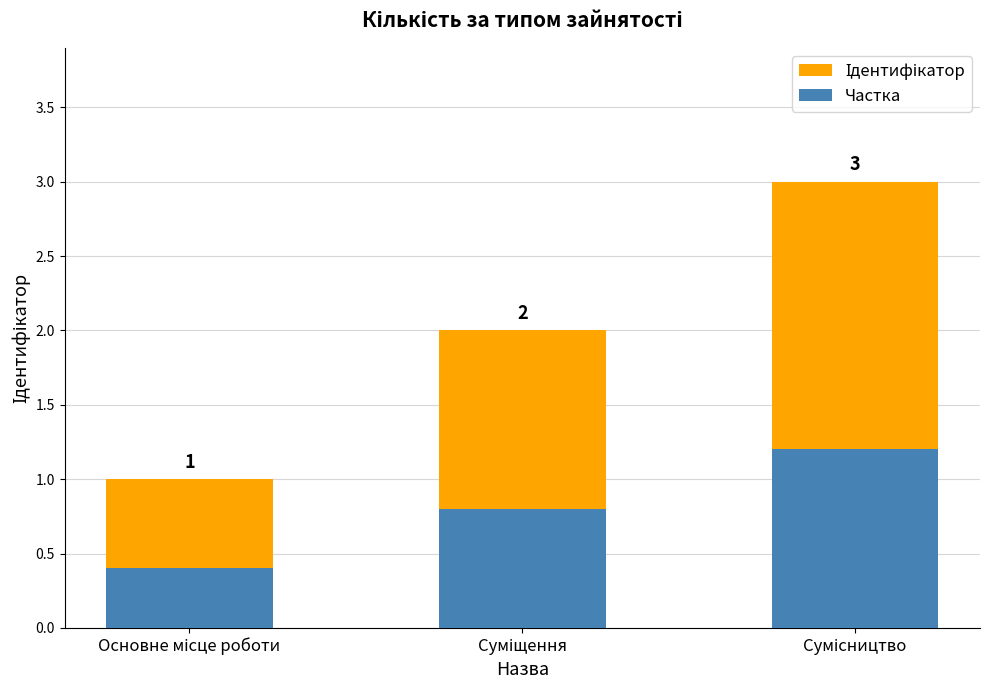

Which series has the largest total across all categories?

Ідентифікатор